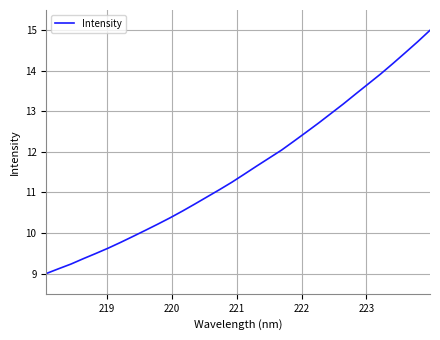

What is the maximum value shown in the chart?

15.0